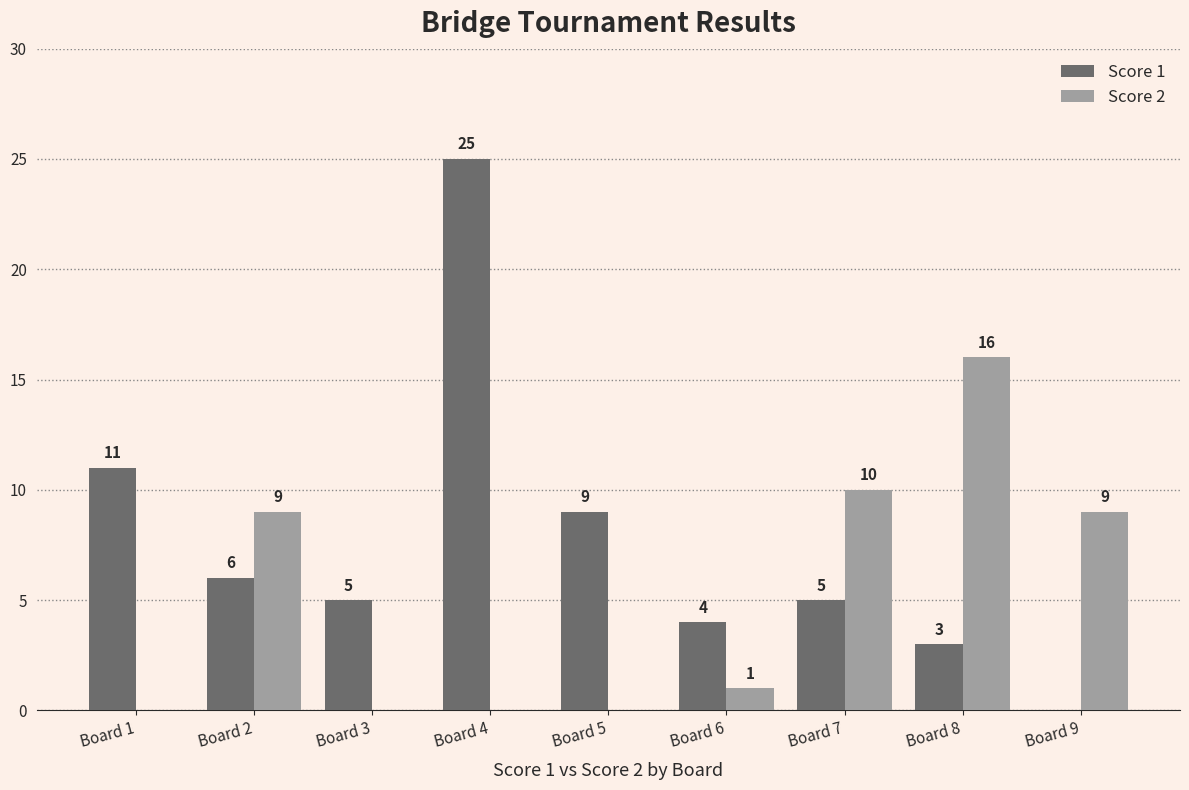

Count the number of categories in the chart.

9